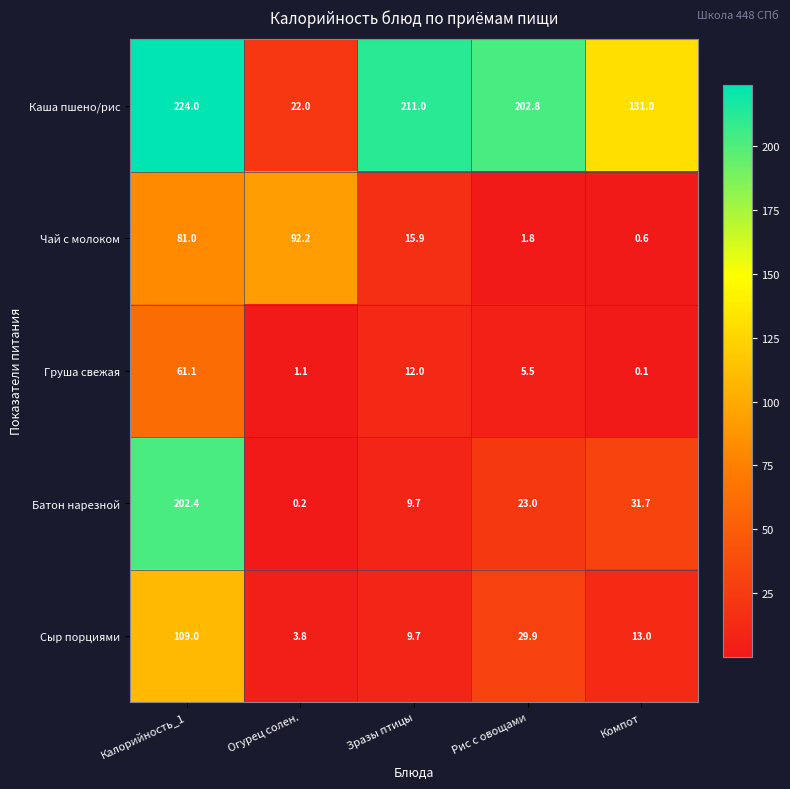

Count the number of categories in the chart.

5